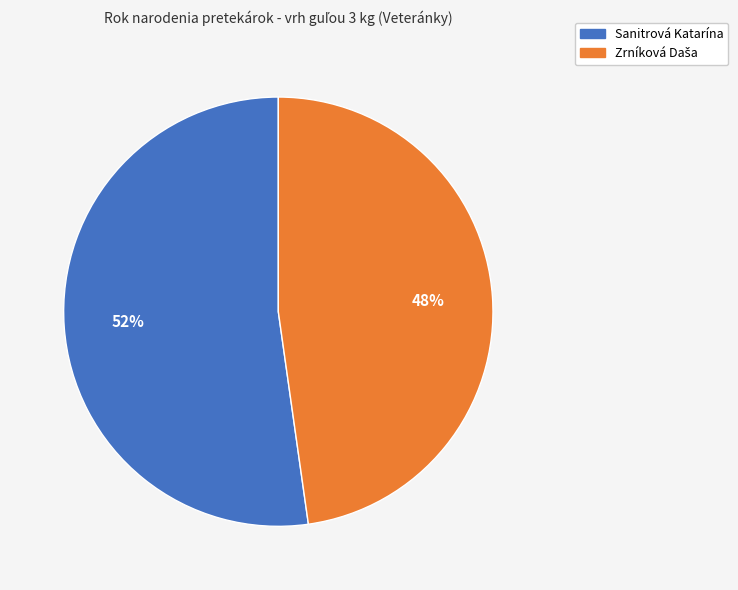

The Sanitrová Katarína slice represents 45% of the pie. True or false?

False